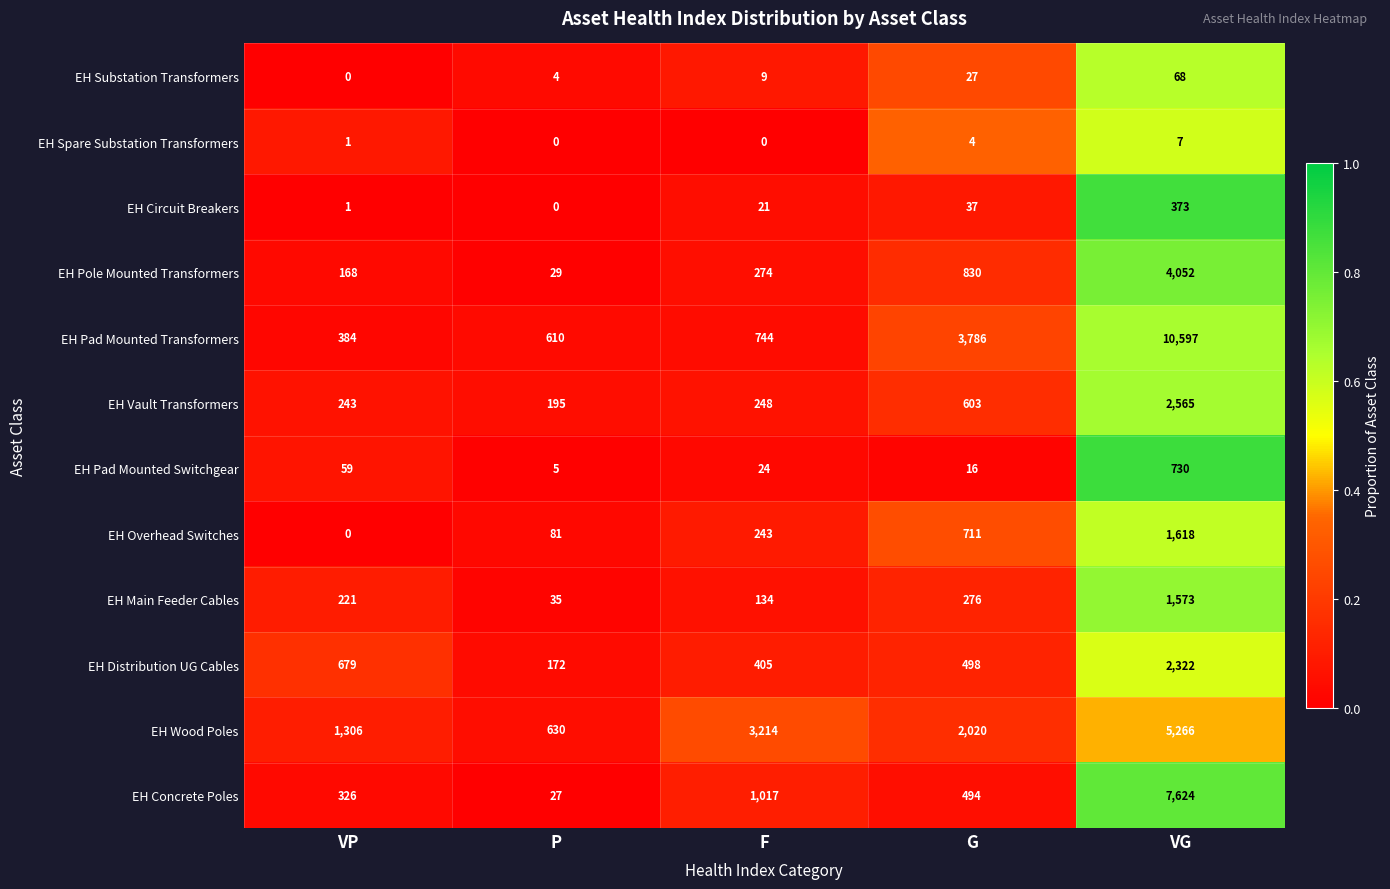

What is the total value across all series at VP?

3388